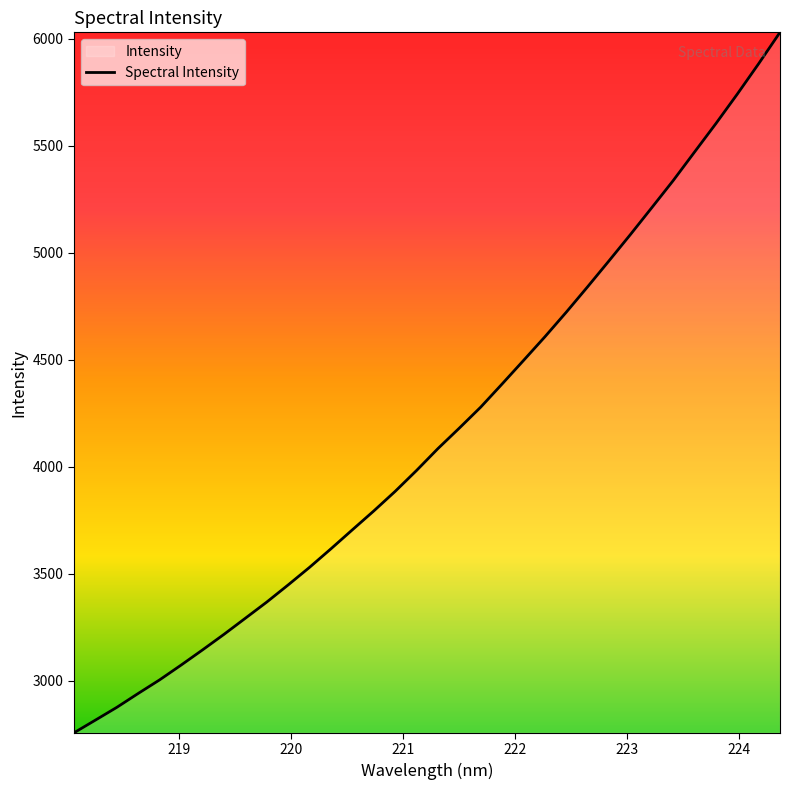

True or false: there are more than 1 points higher than both neighbors.

False